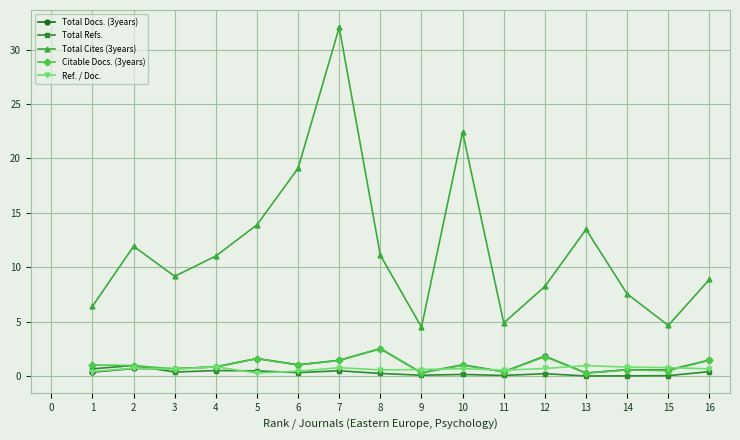

True or false: Citable Docs. (3years) has more than 0 interior local peaks.

True